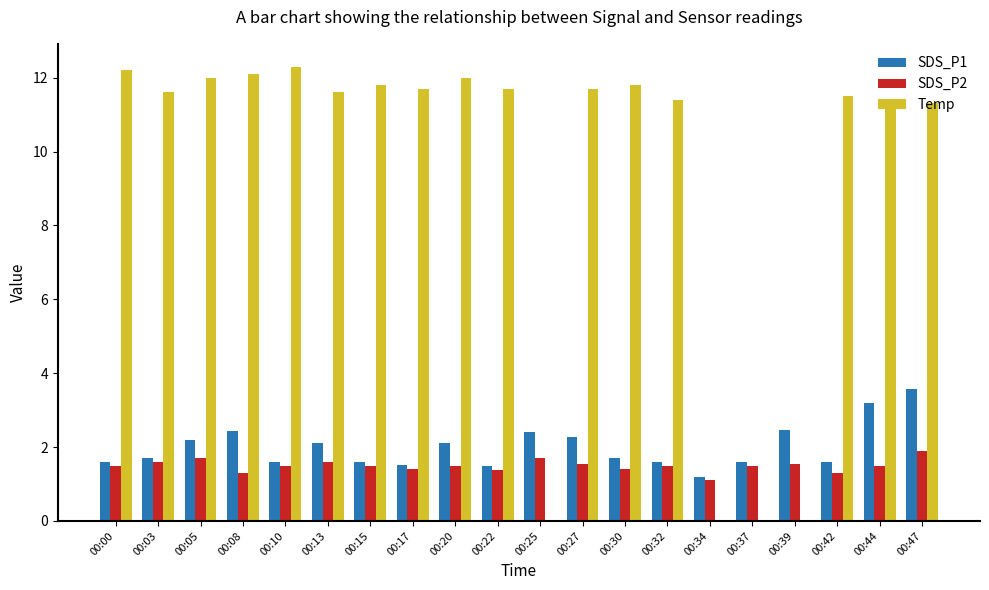

What is the average value of the Temp series?

9.4